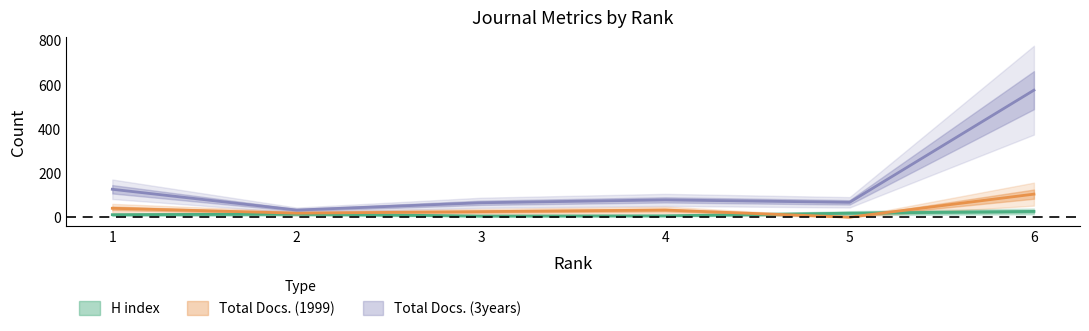

Does the chart have visible grid lines?

No